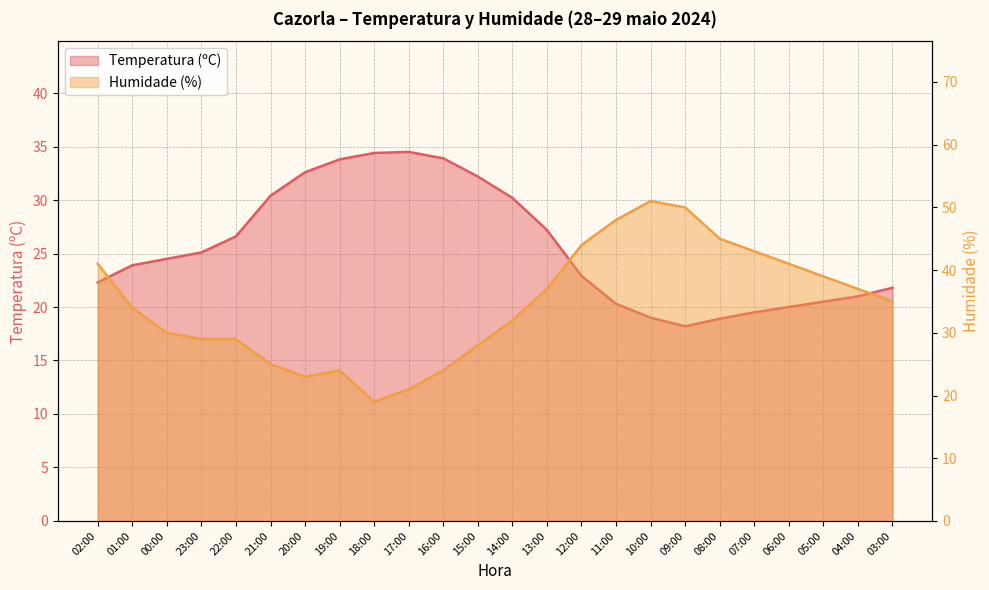

After their last crossing, which series has the higher values: Humidade (%) or Temperatura (ºC)?

Humidade (%)